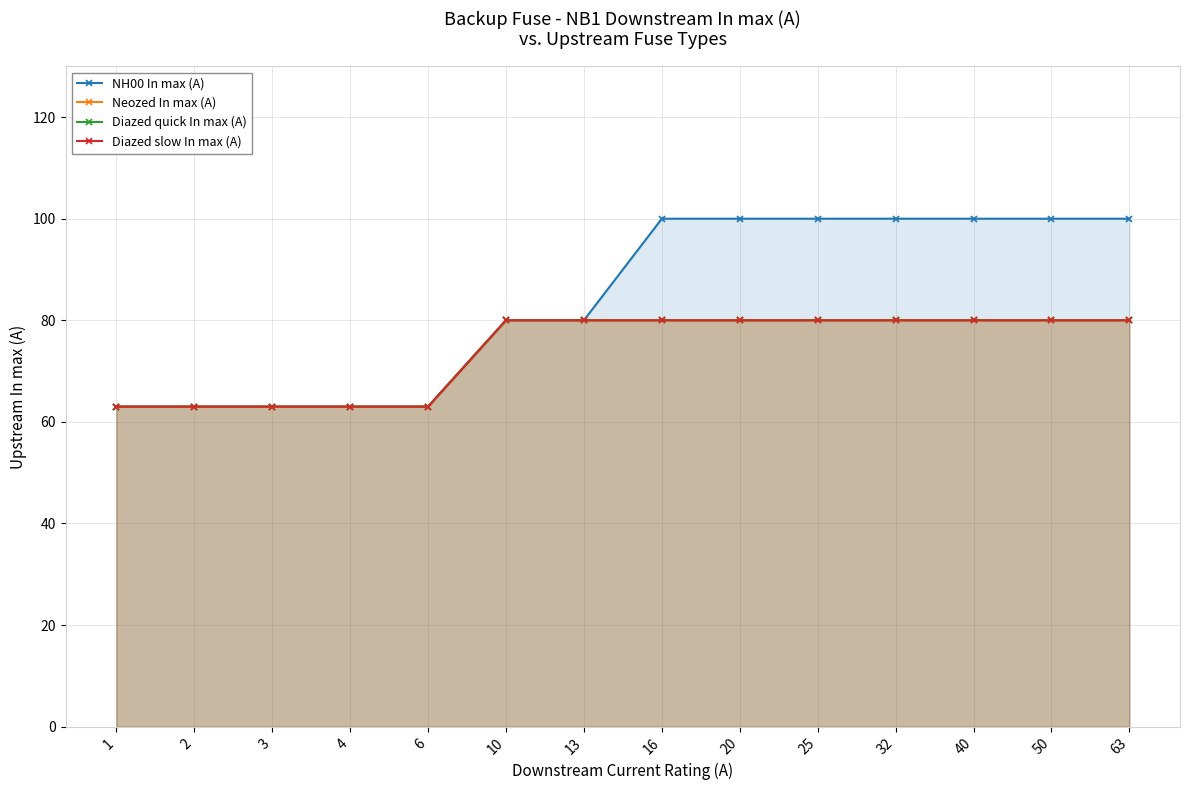

True or false: Diazed slow In max (A) and Neozed In max (A) cross at least once.

False